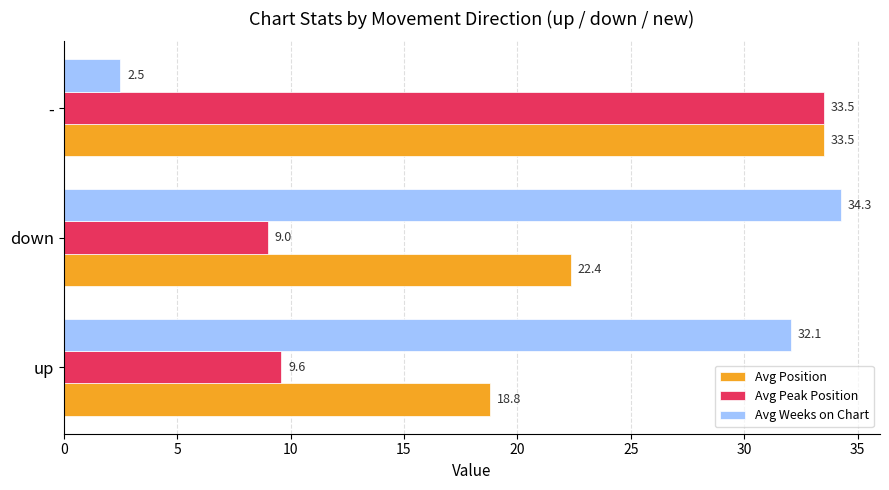

Which series has the largest range (max minus min)?

Avg Weeks on Chart